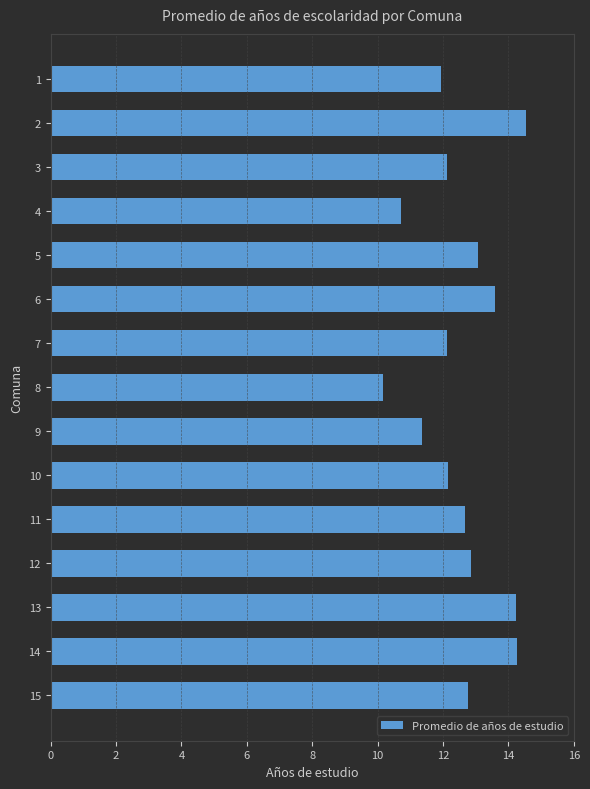

The chart shows a value of 2.7 at 14. True or false?

False